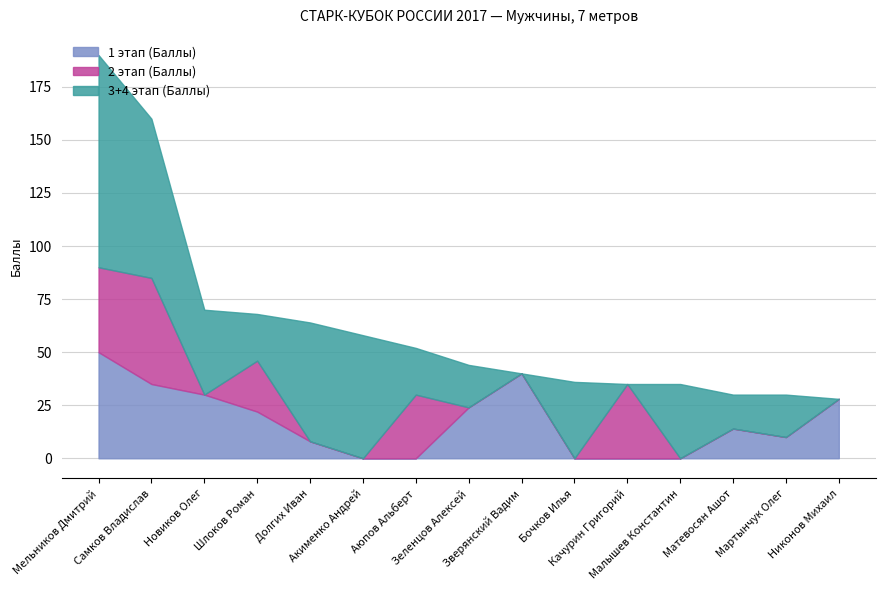

How many times do 2 этап (Баллы) and 3+4 этап (Баллы) cross each other?

6